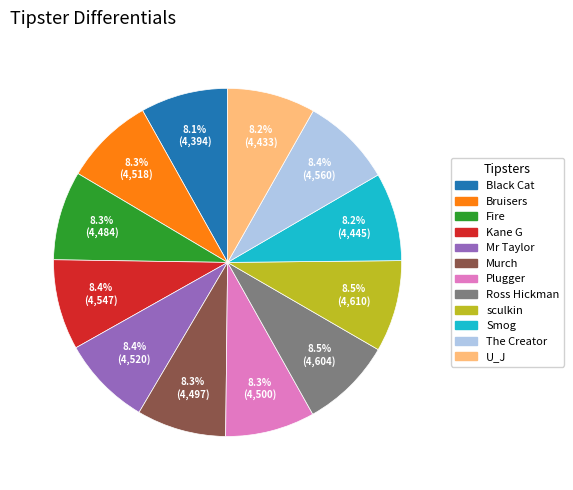

The Mr Taylor slice represents 1% of the pie. True or false?

False